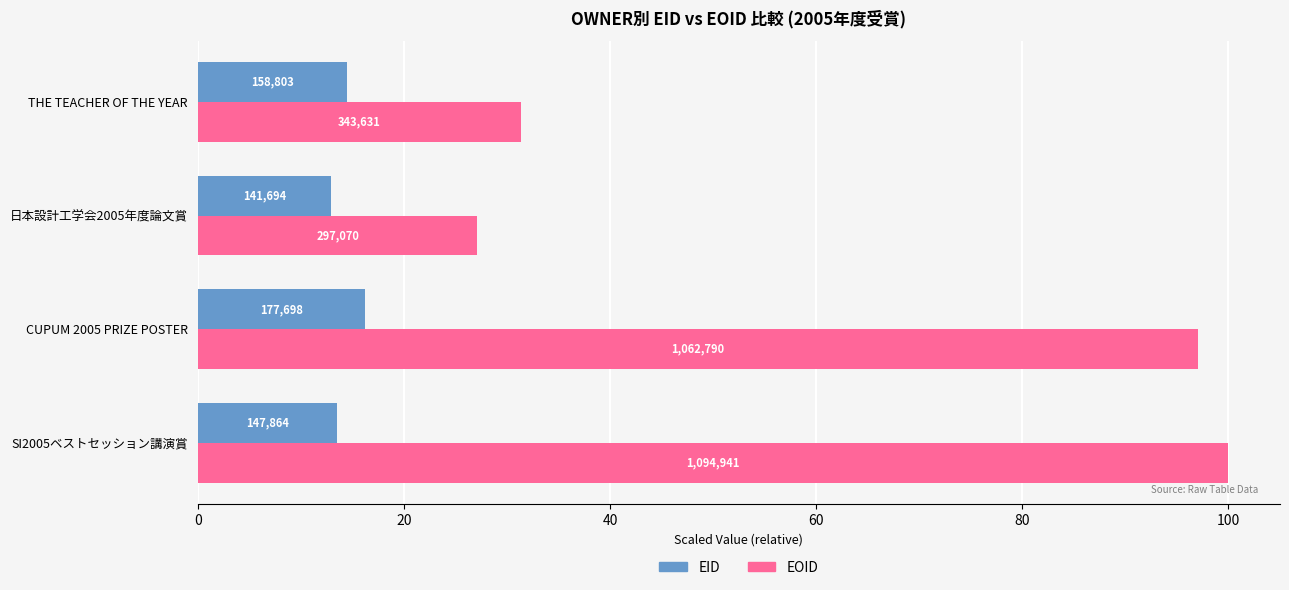

What is the value of the EID bar at the 2nd from the left?

16.2